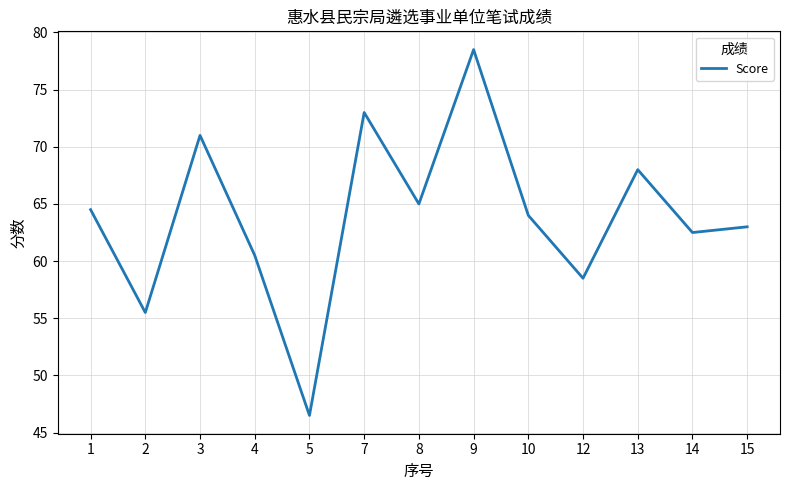

The chart shows a value of 71.0 at 3. True or false?

True